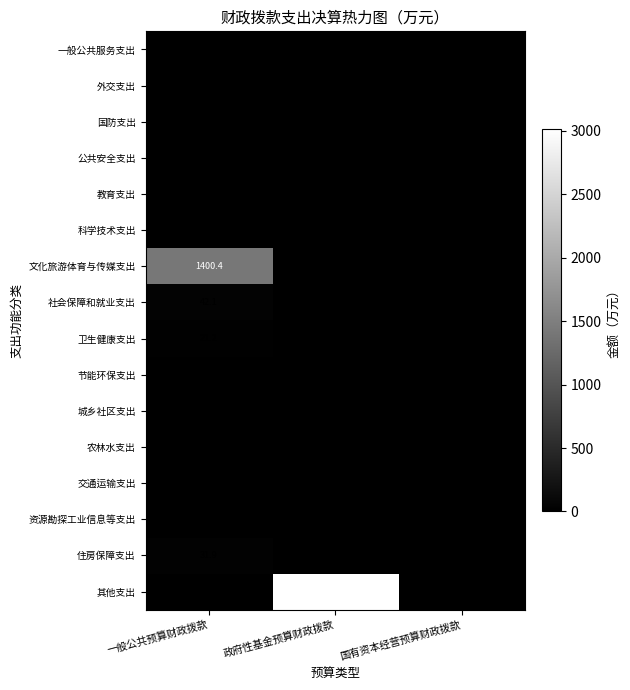

The value of 社会保障和就业支出 at 一般公共预算财政拨款 is 68.1. True or false?

False